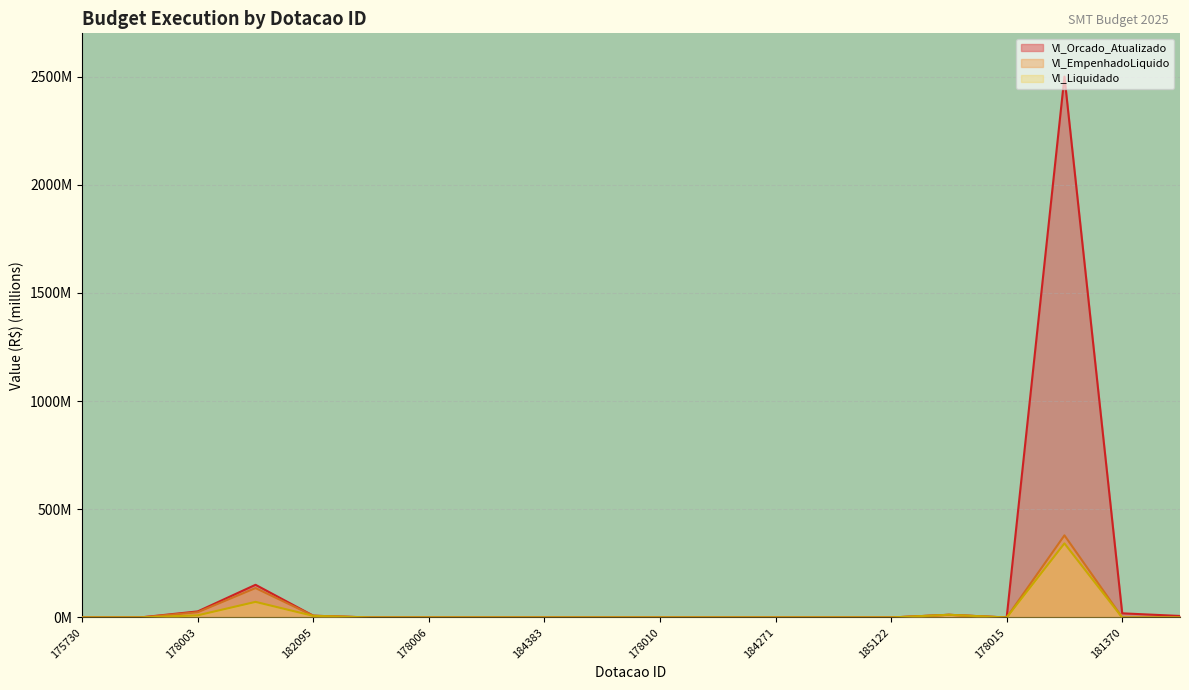

True or false: Vl_Liquidado and Vl_EmpenhadoLiquido intersect in this chart.

False